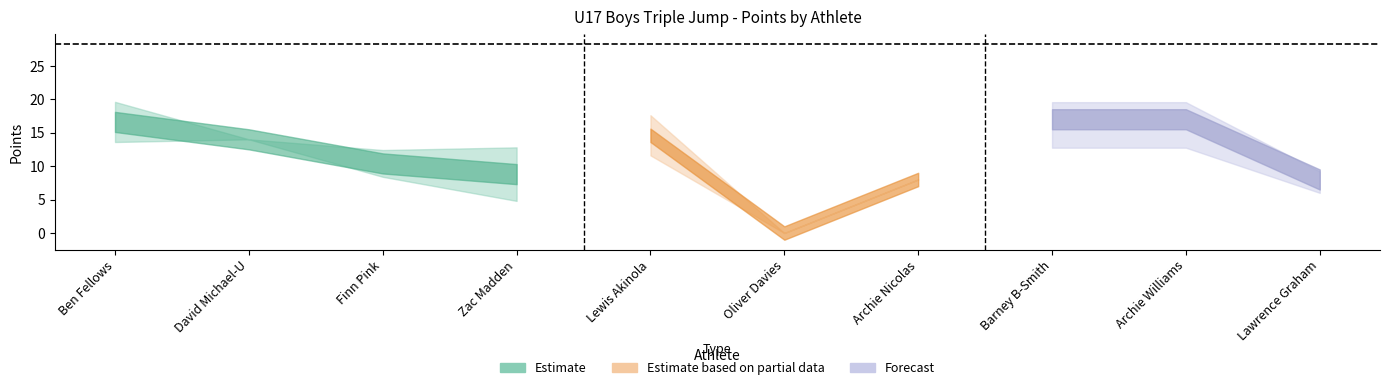

What position from the right is Oliver Davies?

5